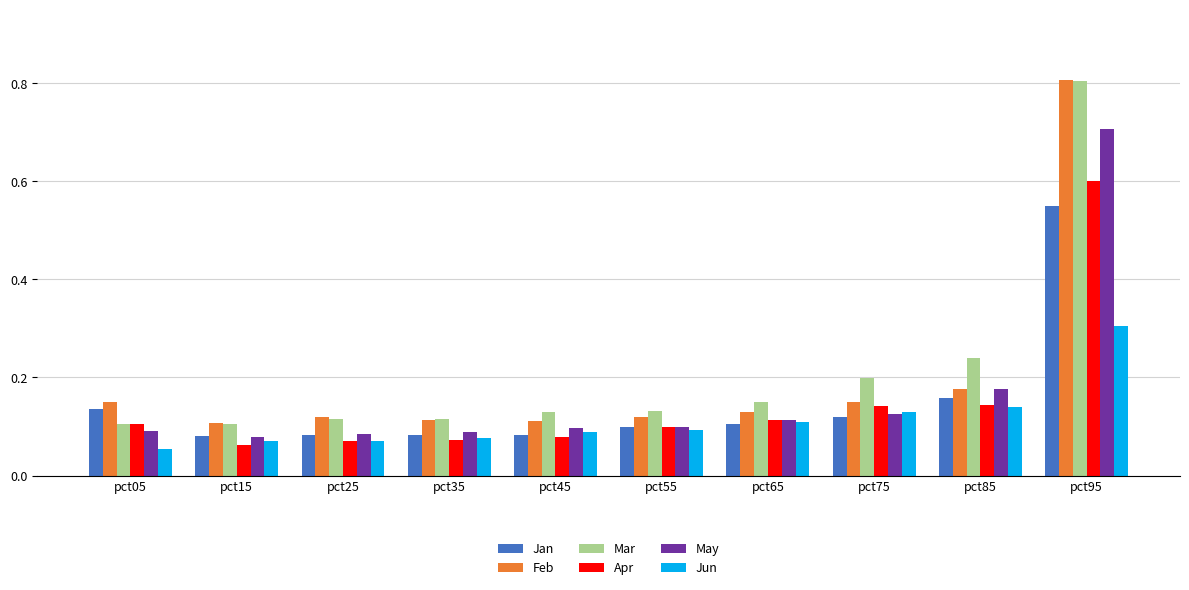

True or false: Apr has a value of 0.1 at pct45.

True